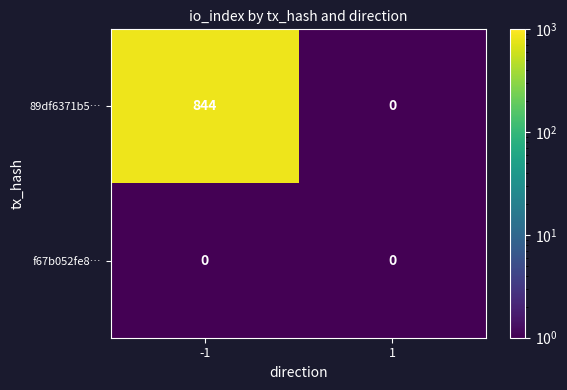

Reading left to right, list all the values displayed in this chart.

89df6371b5…: -1=844	1=0
f67b052fe8…: -1=0	1=0